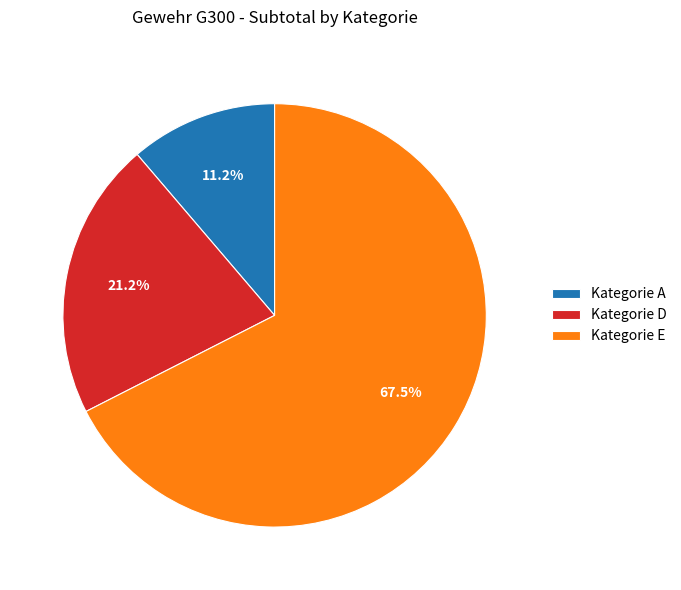

Is it true that Kategorie D is 21% of the pie?

True